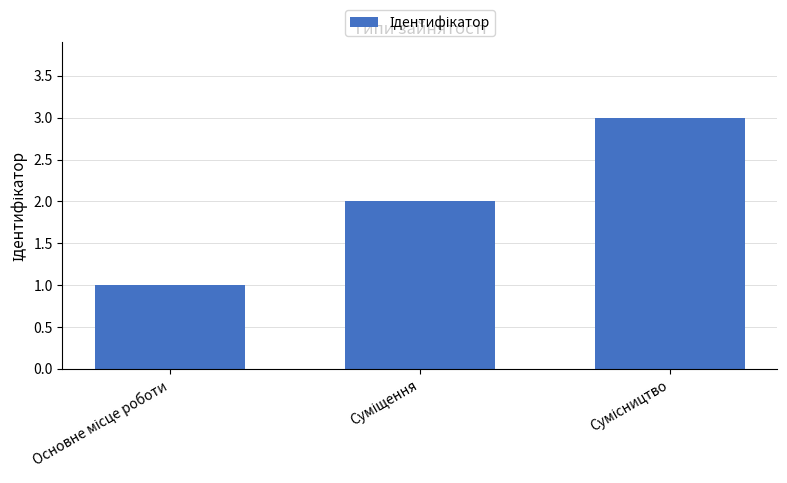

What is the sum of all values?

6